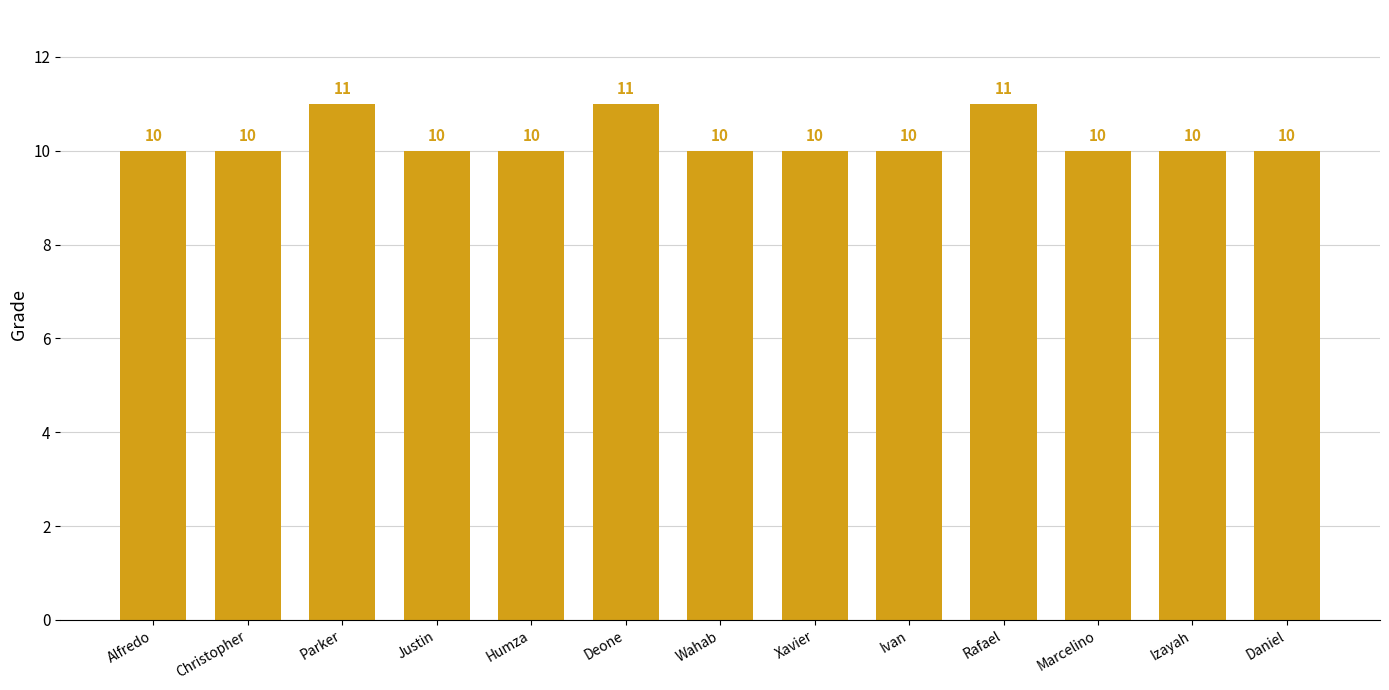

How many values are between 10 and 11?

13